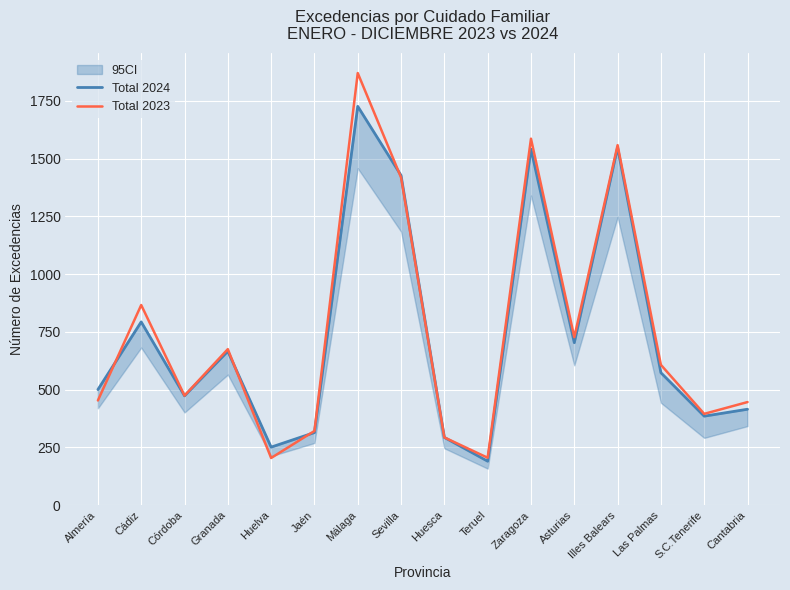

Reading left to right, what are all the values shown in this chart?

Total 2024: Almería=500	Cádiz=793	Córdoba=473	Granada=666	Huelva=251	Jaén=314	Málaga=1726	Sevilla=1427	Huesca=293	Teruel=190	Zaragoza=1541	Asturias=703	Illes Balears=1548	Las Palmas=573	S.C.Tenerife=385	Cantabria=415
Total 2023: Almería=453	Cádiz=866	Córdoba=474	Granada=675	Huelva=204	Jaén=321	Málaga=1870	Sevilla=1418	Huesca=293	Teruel=205	Zaragoza=1586	Asturias=727	Illes Balears=1558	Las Palmas=607	S.C.Tenerife=395	Cantabria=446